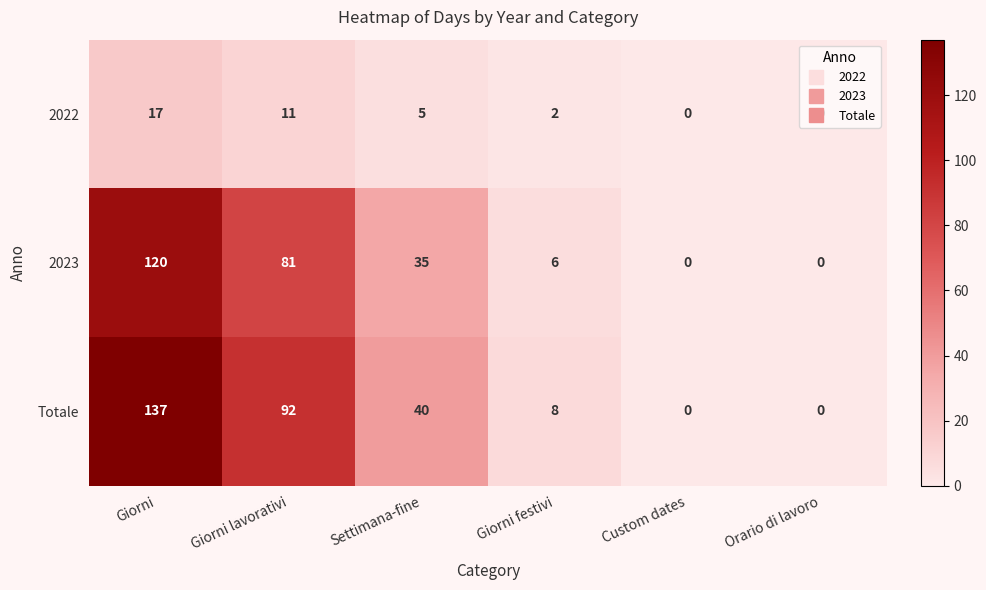

What is the difference between the second highest and minimum values in the Totale series?

92